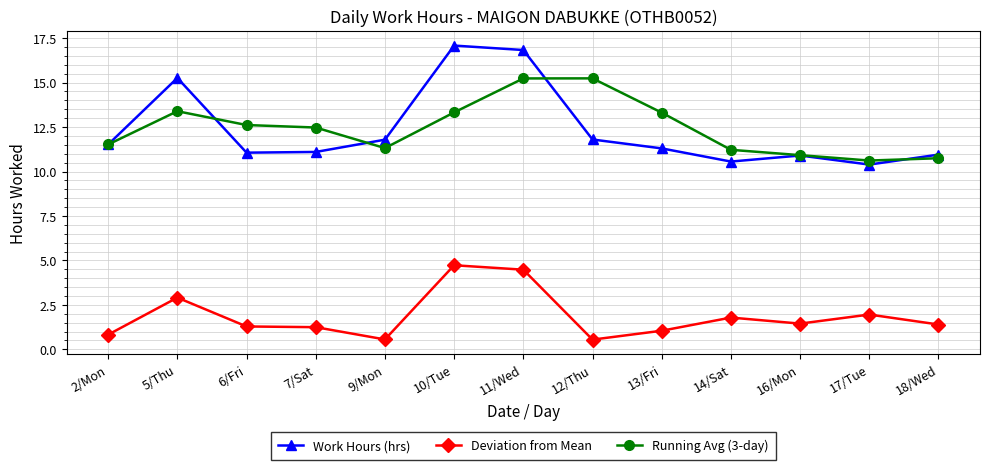

At which category does Running Avg (3-day) reach its first local peak?

5/Thu